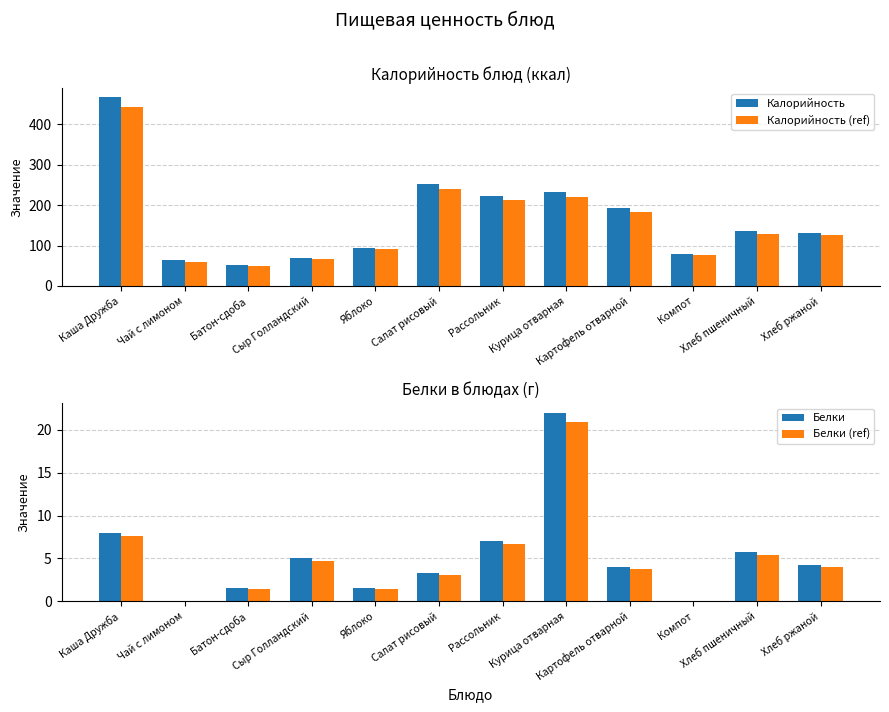

How many bars are there in total?

48